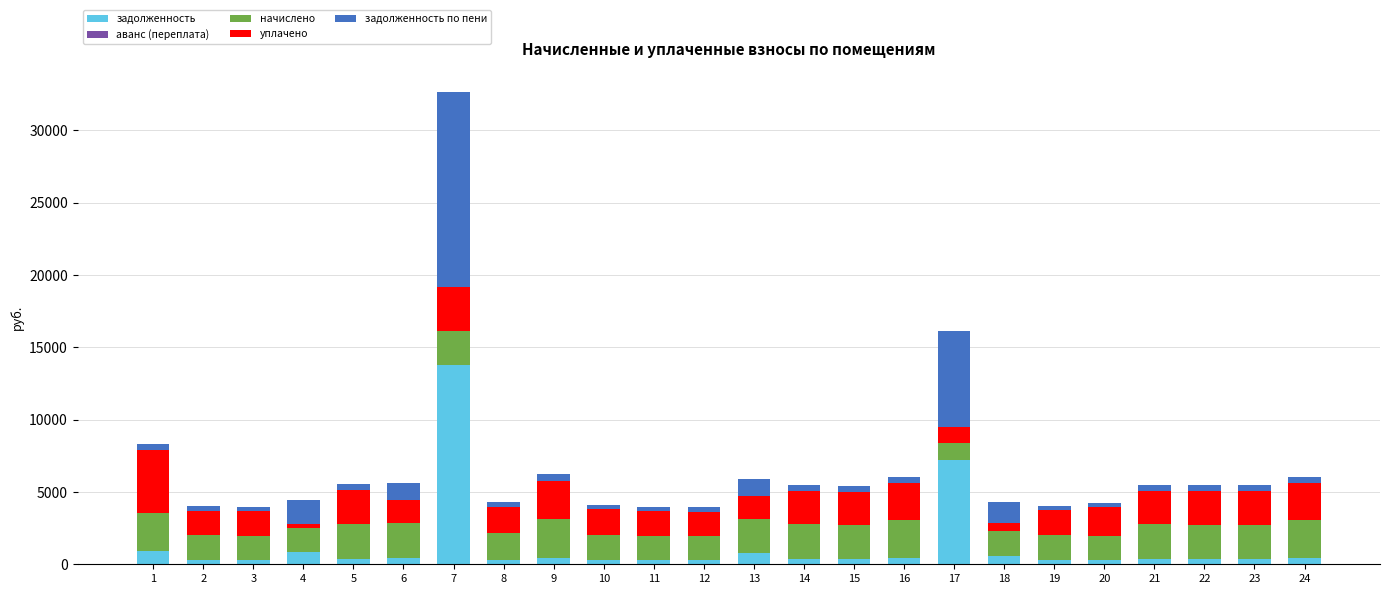

At which category is the sum across all series the highest?

7